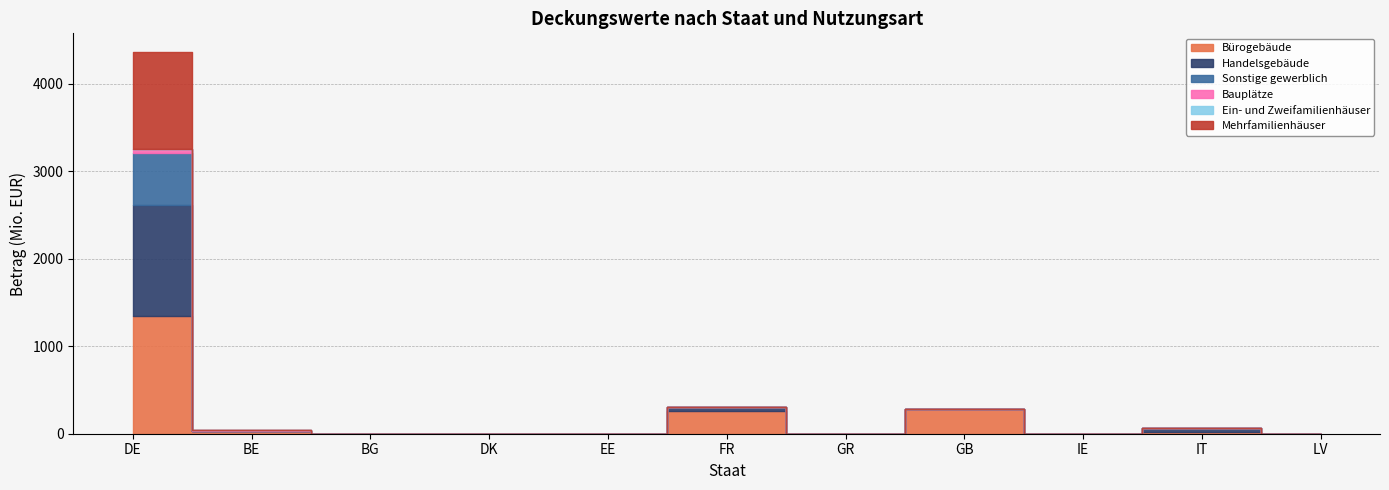

What are all the series names shown in the legend?

Bürogebäude, Handelsgebäude, Sonstige gewerblich, Bauplätze, Ein- und Zweifamilienhäuser, Mehrfamilienhäuser